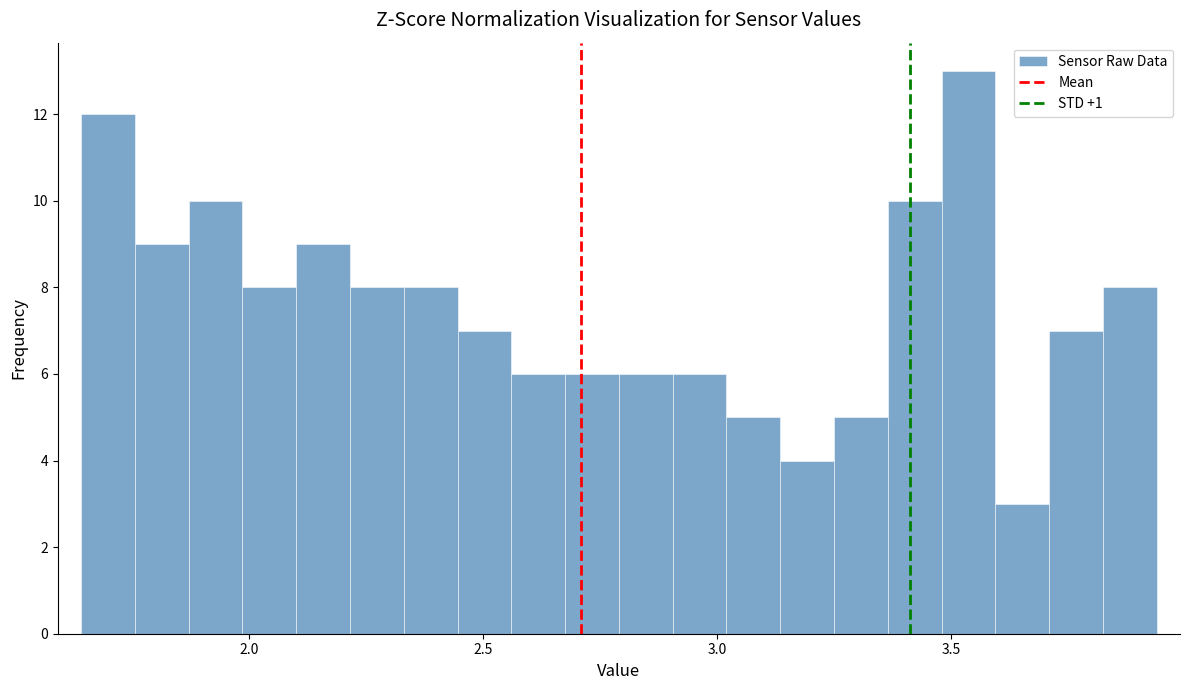

Read against the x-axis, roughly where is the centre of the tallest bar?

3.55